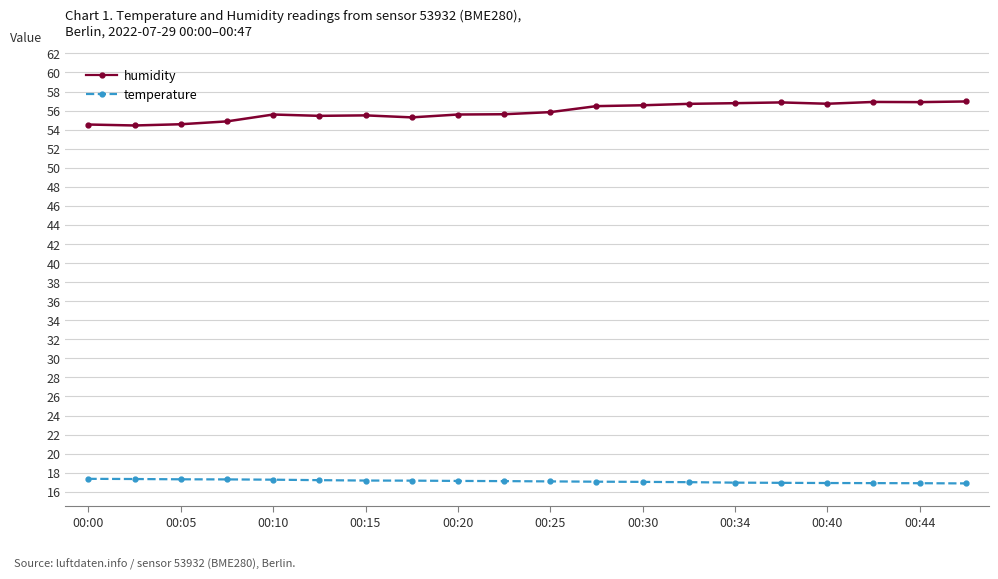

At how many categories does at least one series exceed 41?

20